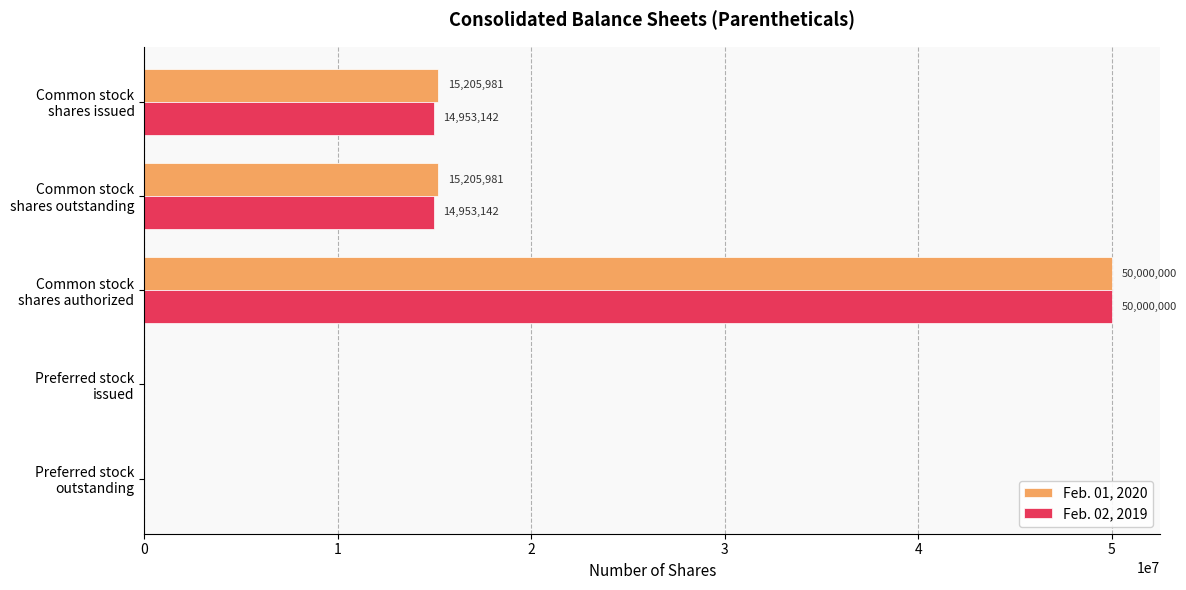

How many Feb. 01, 2020 values are between 0 and 15205981?

4